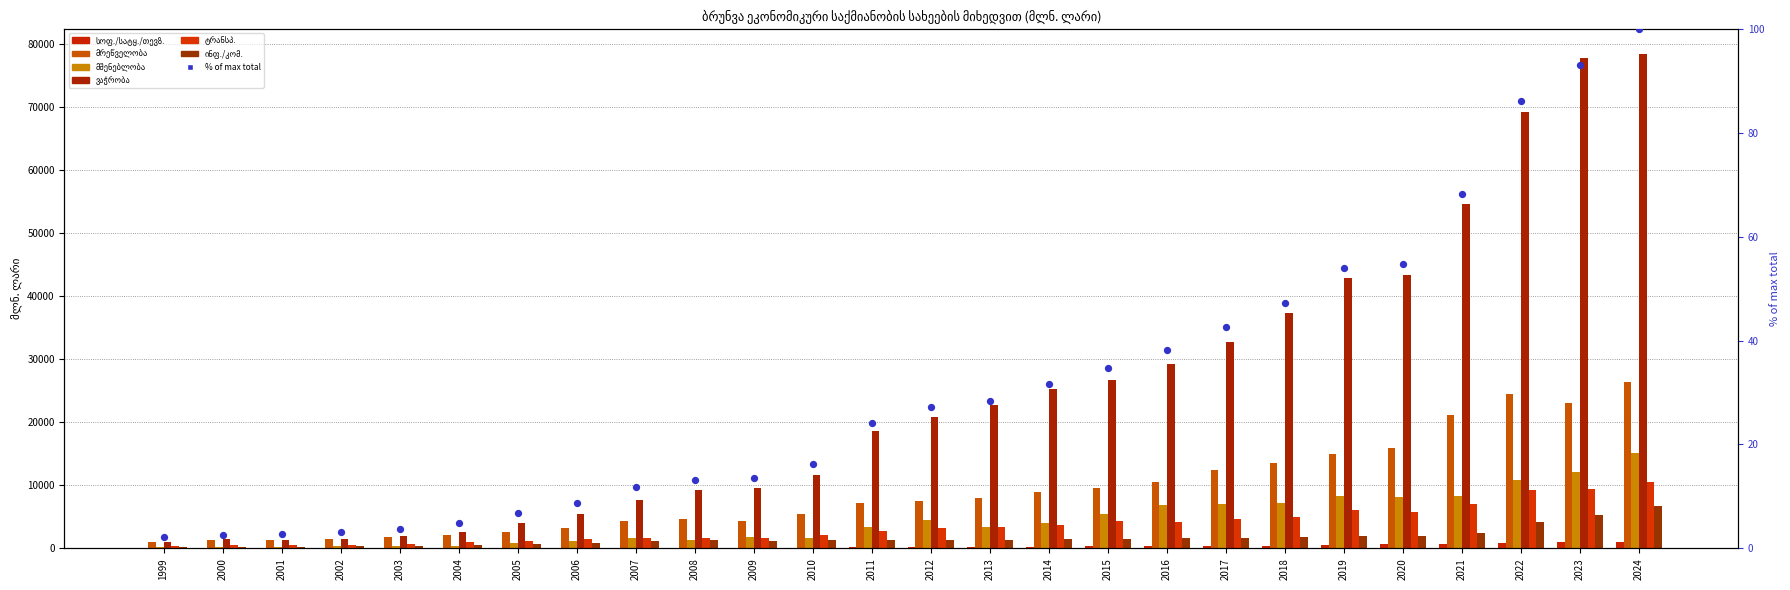

Which series reaches the minimum Y coordinate?

სოფ./სატყ./თევზ.